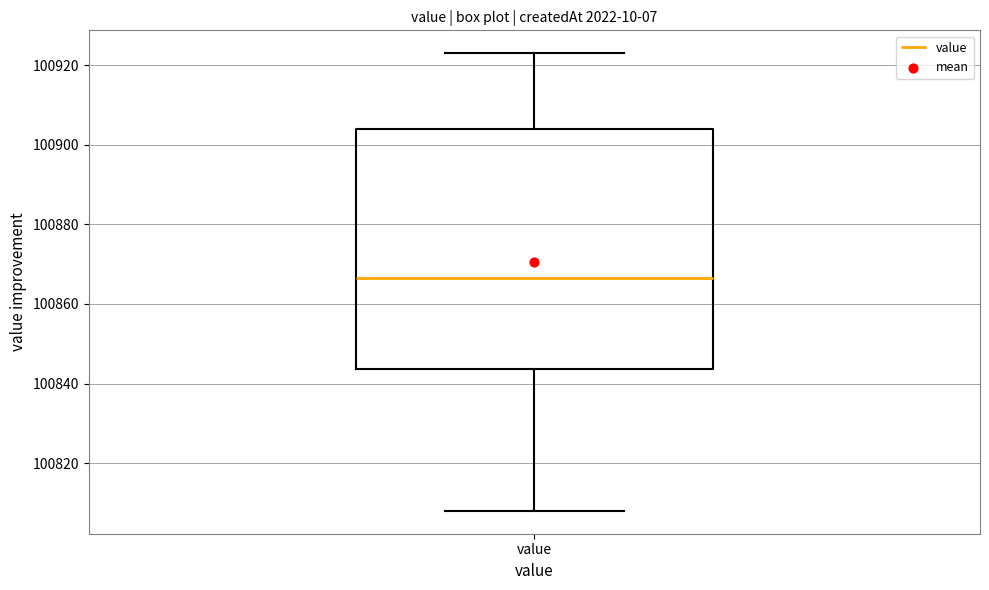

Where does the median line of the box for value sit on the y-axis? The values are not printed on the chart, so give them approximately, as read against the axis.

100866